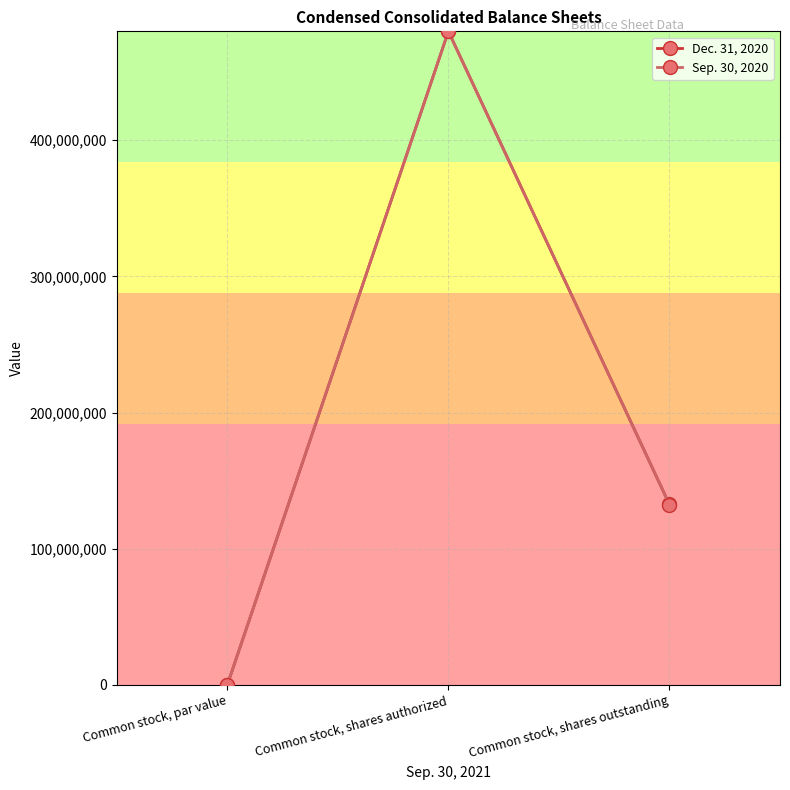

How many values in the Dec. 31, 2020 series are below 132516000?

1